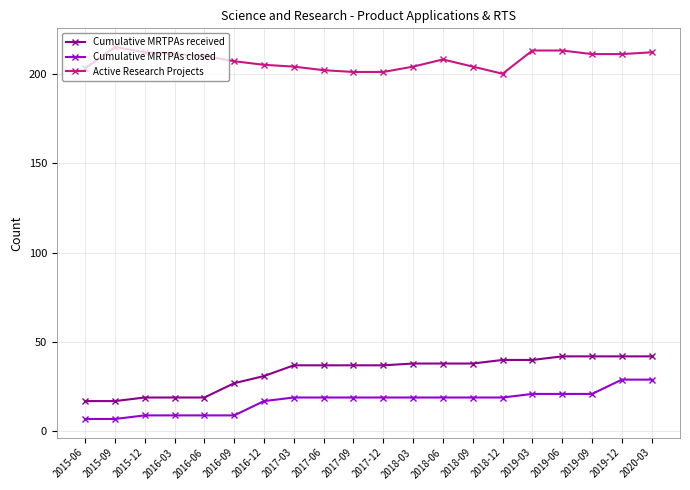

What is the spread (max minus min) of values at 2016-12?

188